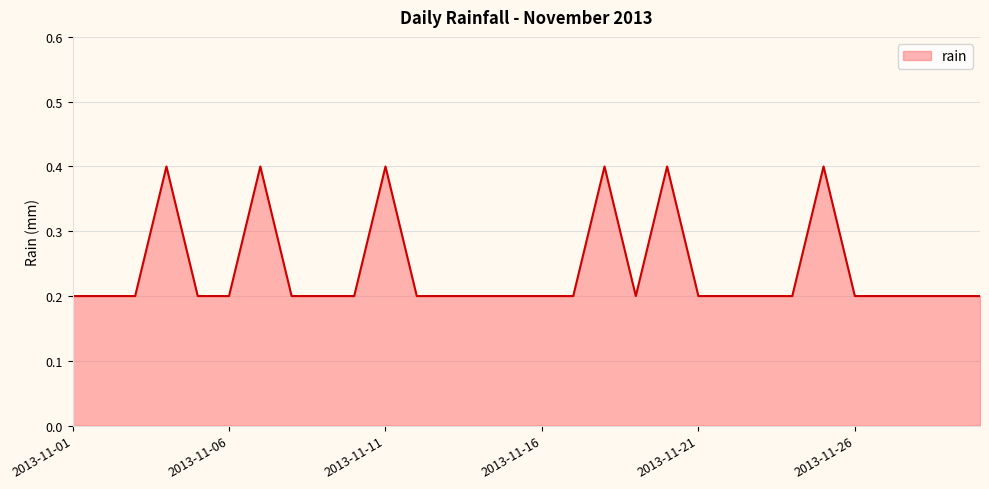

Reading right to left, list all the values displayed in this chart.

0.2	0.2	0.2	0.2	0.2	0.4	0.2	0.2	0.2	0.2	0.4	0.2	0.4	0.2	0.2	0.2	0.2	0.2	0.2	0.4	0.2	0.2	0.2	0.4	0.2	0.2	0.4	0.2	0.2	0.2